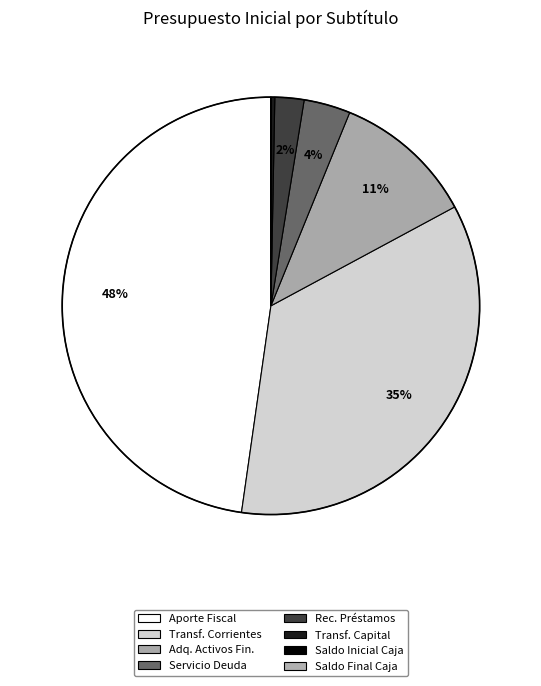

Count the number of slices in the pie.

8